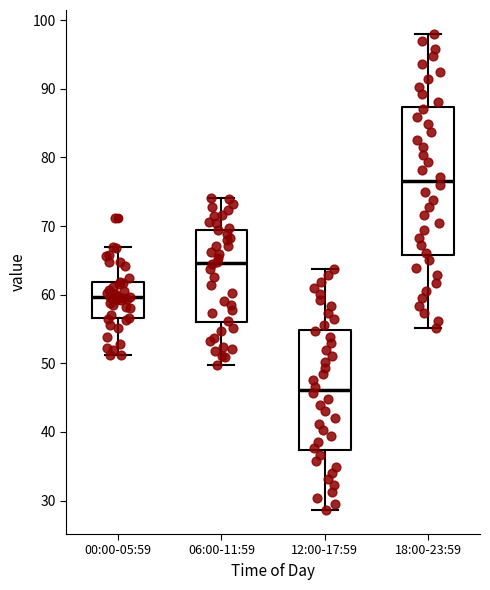

Reading left to right, transcribe this box plot: for each box, give where its median line is, the range the box spans, and where its two whiskers end, as read against the y-axis. The values are not printed on the chart, so give them approximately, as read against the axis.

00:00-05:59: median 60, box 57 to 62, whiskers 51 to 67
06:00-11:59: median 65, box 56 to 69, whiskers 50 to 74
12:00-17:59: median 46, box 37 to 55, whiskers 29 to 64
18:00-23:59: median 77, box 66 to 87, whiskers 55 to 98